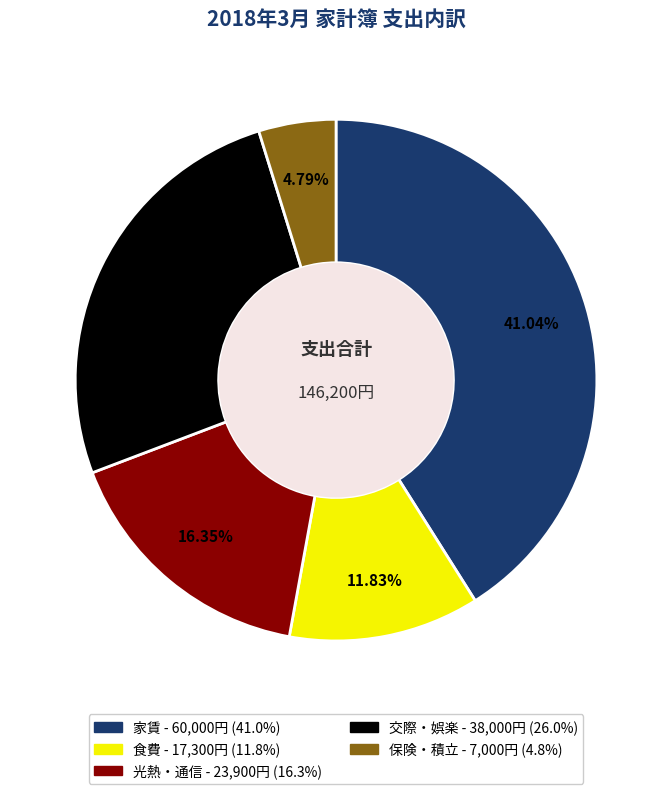

Is there any slice that represents more than half of the pie?

No